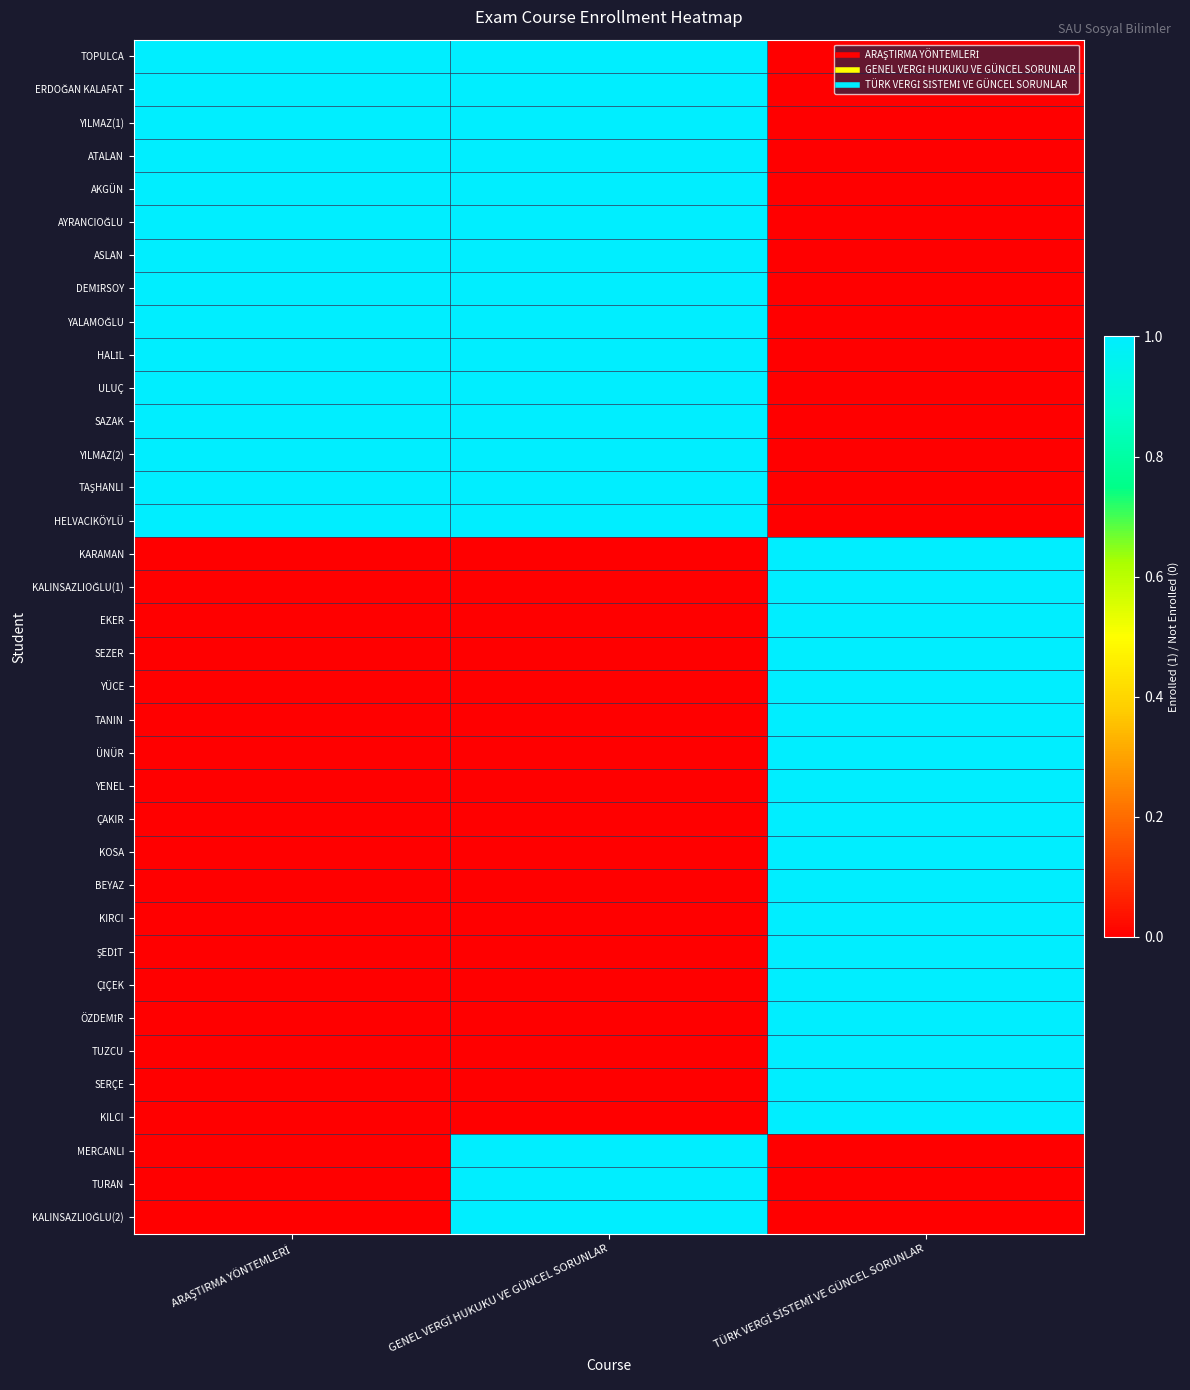

List the series in order of their peak value, highest first.

TOPULCA, ERDOĞAN KALAFAT, YILMAZ(1), ATALAN, AKGÜN, AYRANCIOĞLU, ASLAN, DEMİRSOY, YALAMOĞLU, HALİL, ULUÇ, SAZAK, YILMAZ(2), TAŞHANLI, HELVACIKÖYLÜ, KARAMAN, KALINSAZLIOĞLU(1), EKER, SEZER, YÜCE, TANIN, ÜNÜR, YENEL, ÇAKIR, KOSA, BEYAZ, KIRCI, ŞEDİT, ÇİÇEK, ÖZDEMİR, TUZCU, SERÇE, KILCI, MERCANLI, TURAN, KALINSAZLIOĞLU(2)